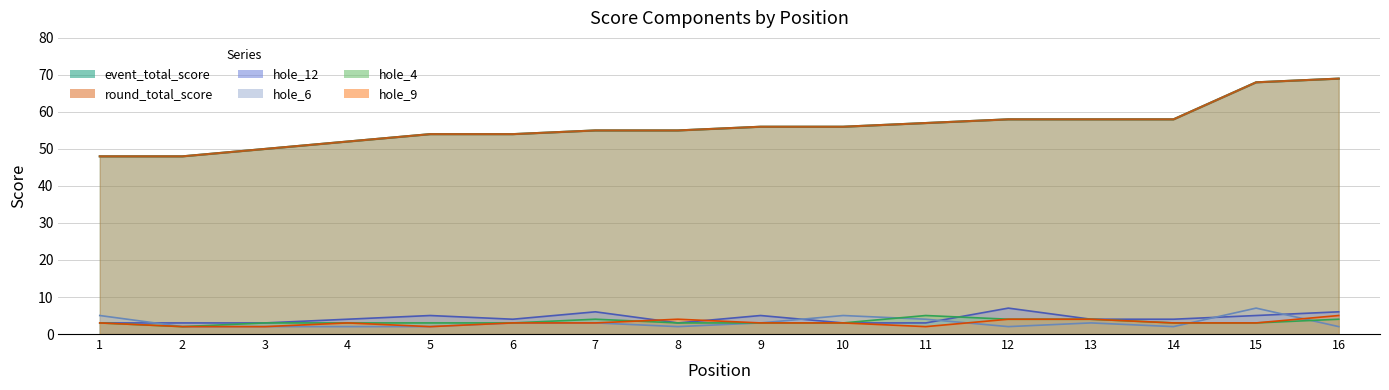

What is the difference between the round_total_score values at 10 and 11?

1